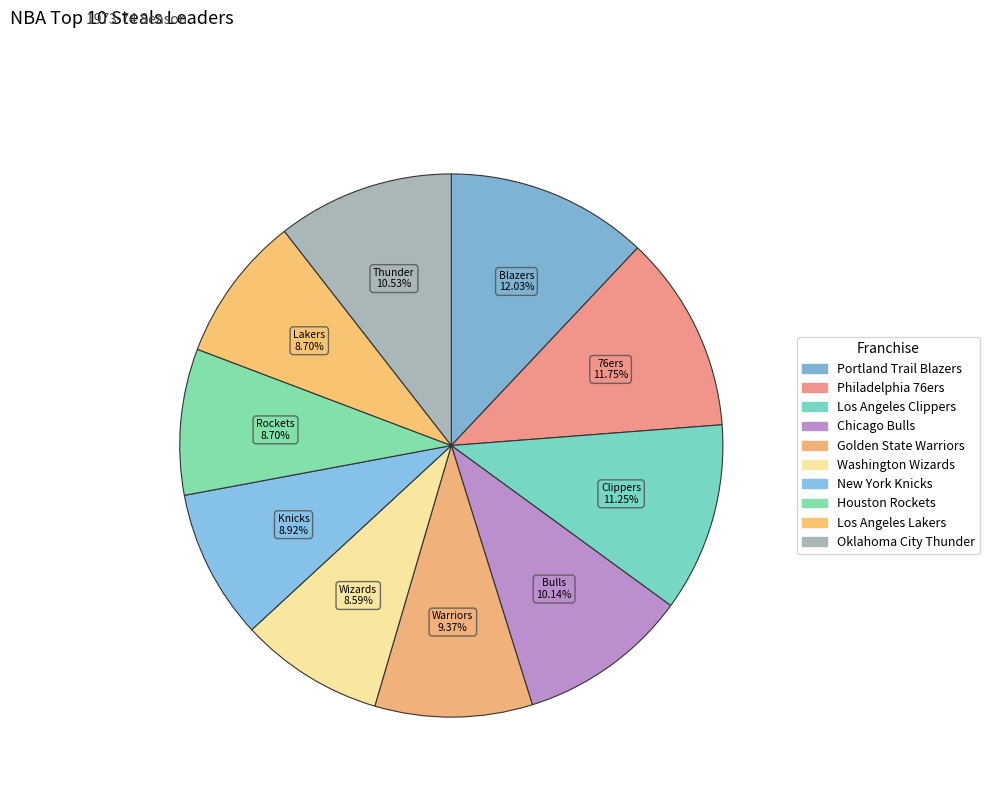

Which slice is the smallest?

Washington Wizards